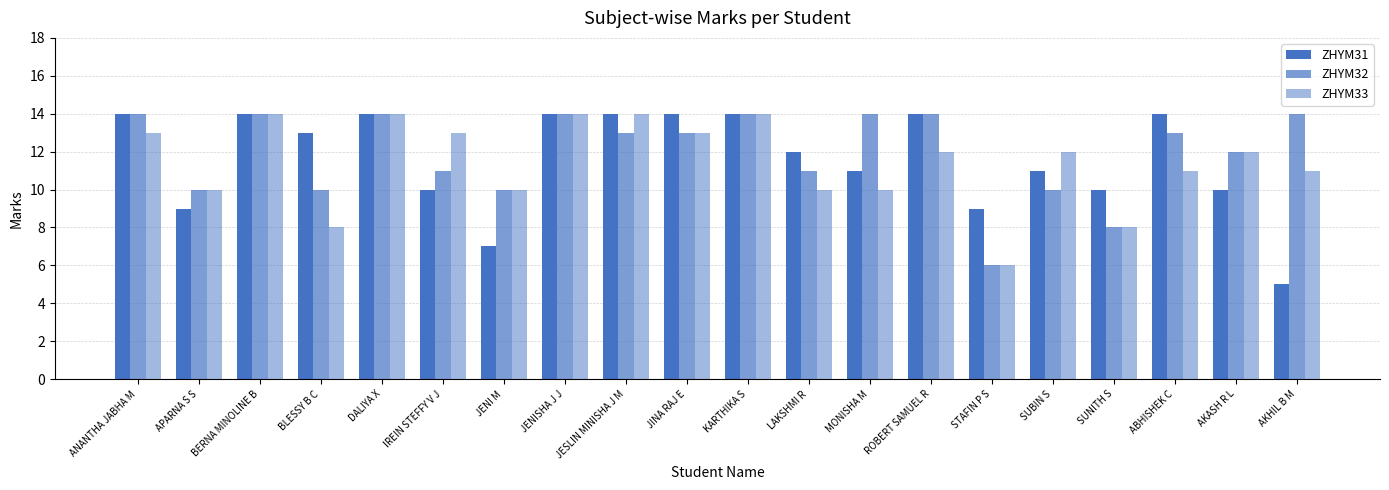

Is it true that ZHYM33 equals 10 at APARNA S S?

True